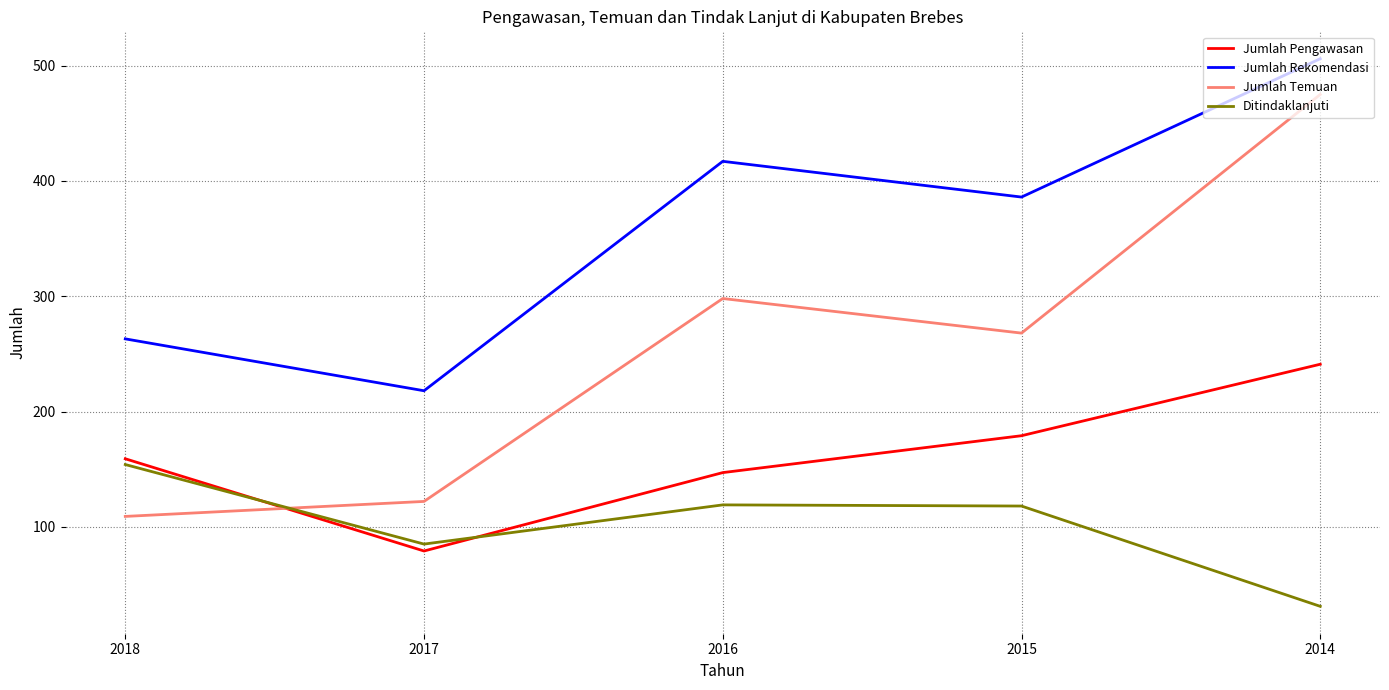

At which label does Ditindaklanjuti first exceed 118?

2018